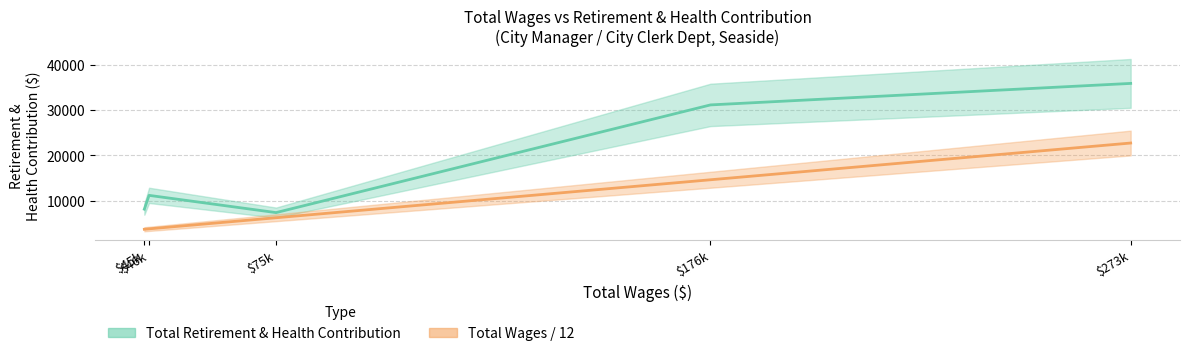

Which category has the lowest value in the Total Retirement & Health Contribution series?

$75k